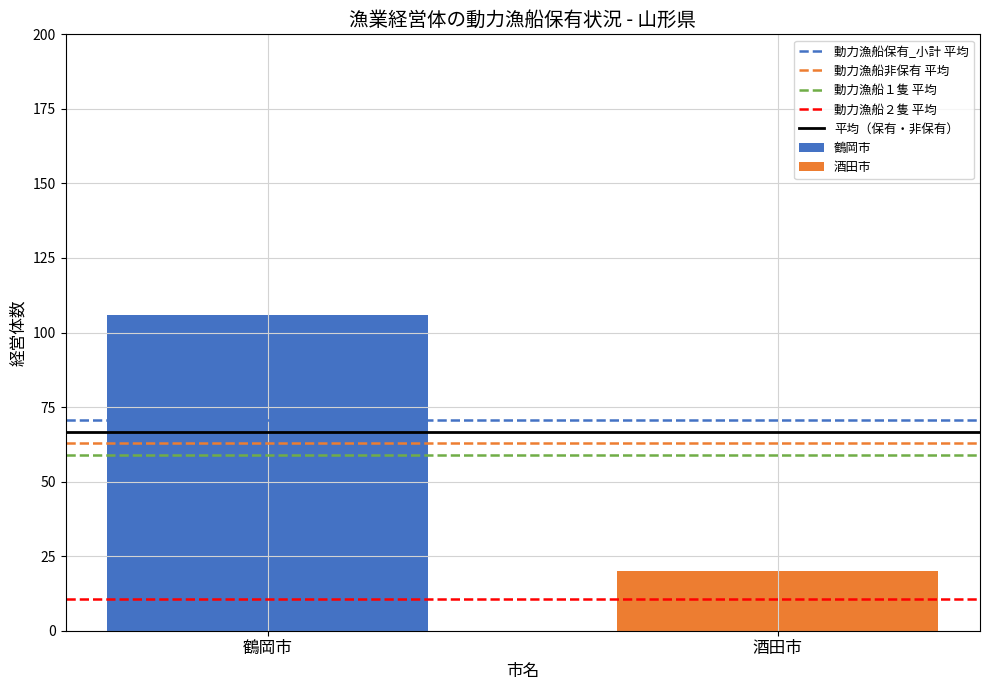

What is the maximum value shown in the chart?

106